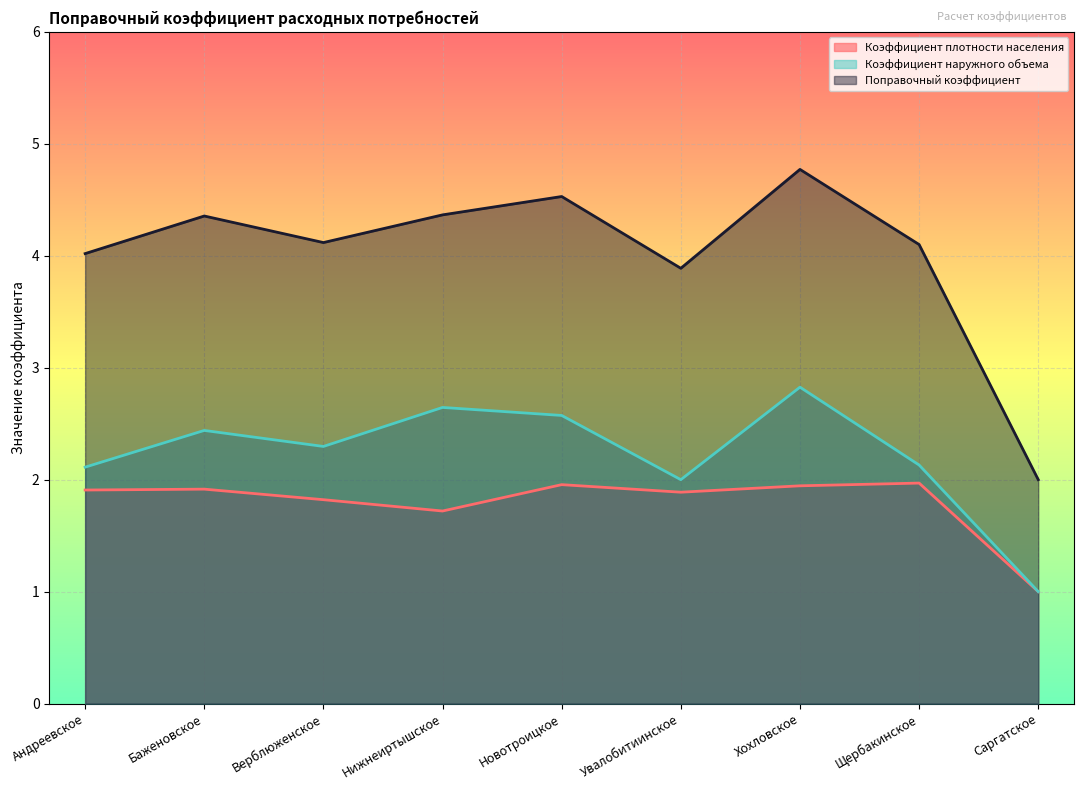

At Саргатское, list the series in order from largest to smallest.

Поправочный коэффициент, Коэффициент плотности населения, Коэффициент наружного объема